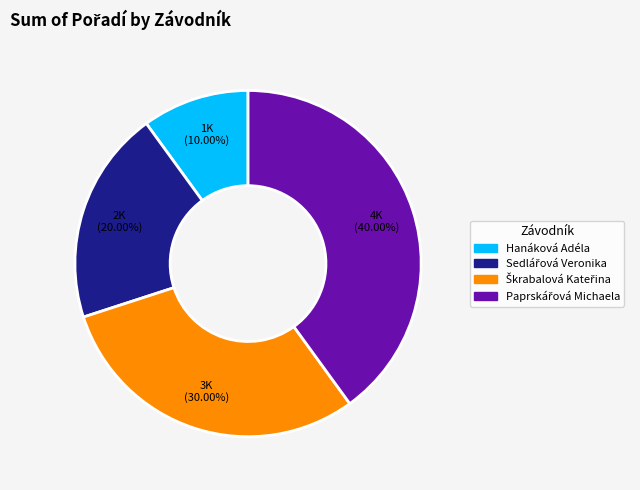

How much of the chart is everything except Hanáková Adéla?

90.0%